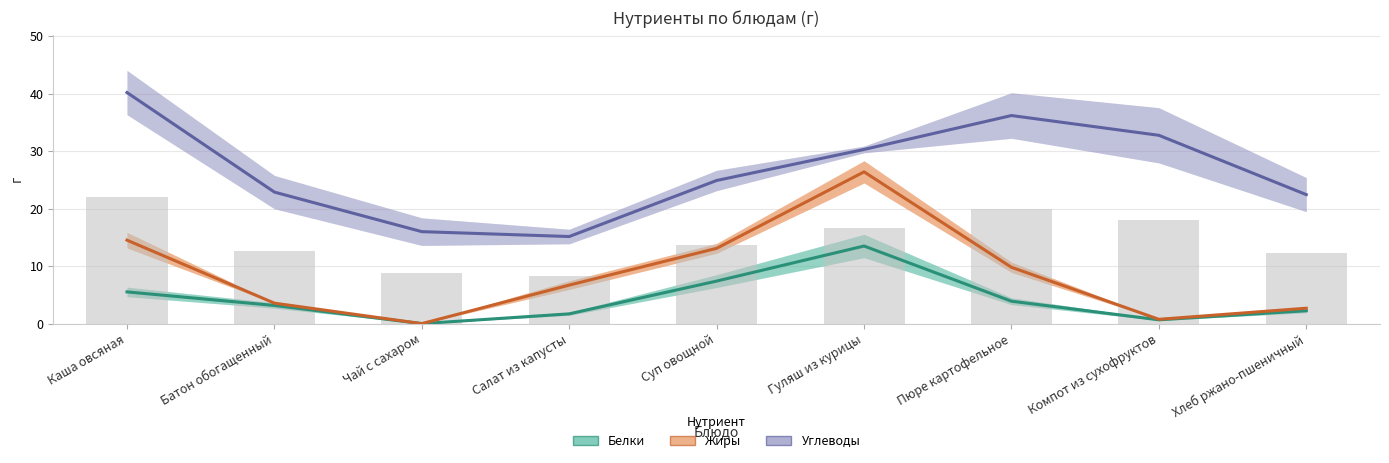

True or false: Углеводы has a value of 15.1 at Салат из капусты.

True